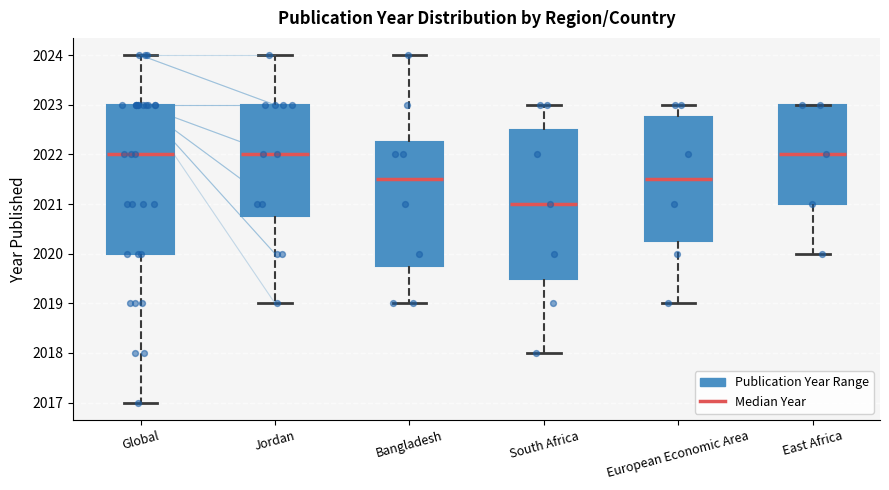

Reading left to right, read every box against the y-axis: the position of its median line, the range the box covers, and the ends of its whiskers. The values are not printed on the chart, so give them approximately, as read against the axis.

Global: median 2022.0, box 2020.0 to 2023.0, whiskers 2017.0 to 2024.0
Jordan: median 2022.0, box 2020.8 to 2023.0, whiskers 2019.0 to 2024.0
Bangladesh: median 2021.5, box 2019.8 to 2022.3, whiskers 2019.0 to 2024.0
South Africa: median 2021.0, box 2019.5 to 2022.5, whiskers 2018.0 to 2023.0
European Economic Area: median 2021.5, box 2020.3 to 2022.8, whiskers 2019.0 to 2023.0
East Africa: median 2022.0, box 2021.0 to 2023.0, whiskers 2020.0 to 2023.0